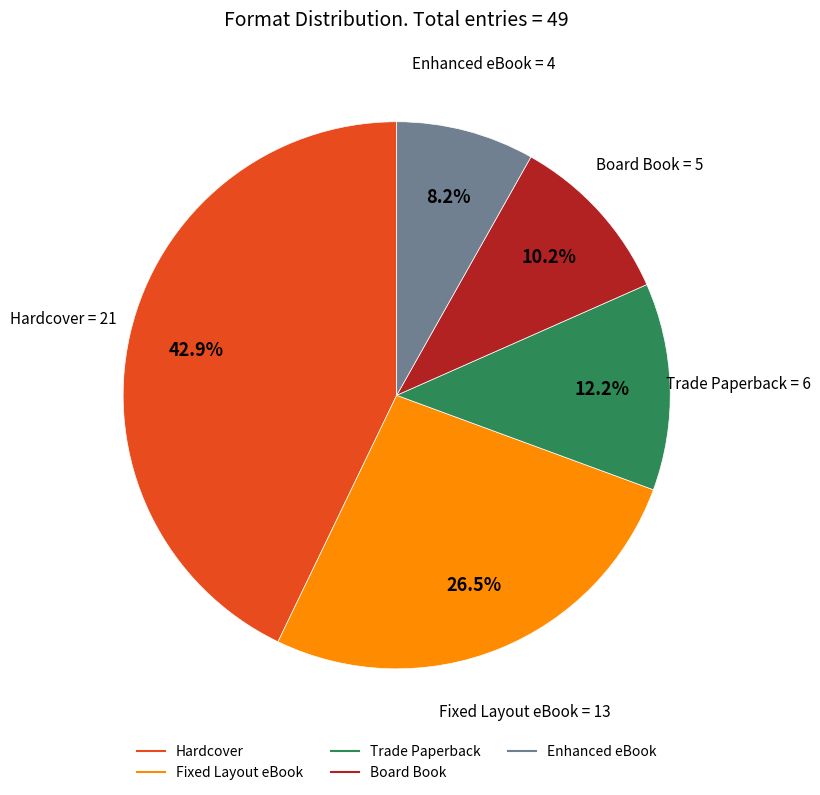

How much of the chart is everything except Fixed Layout eBook?

73.5%